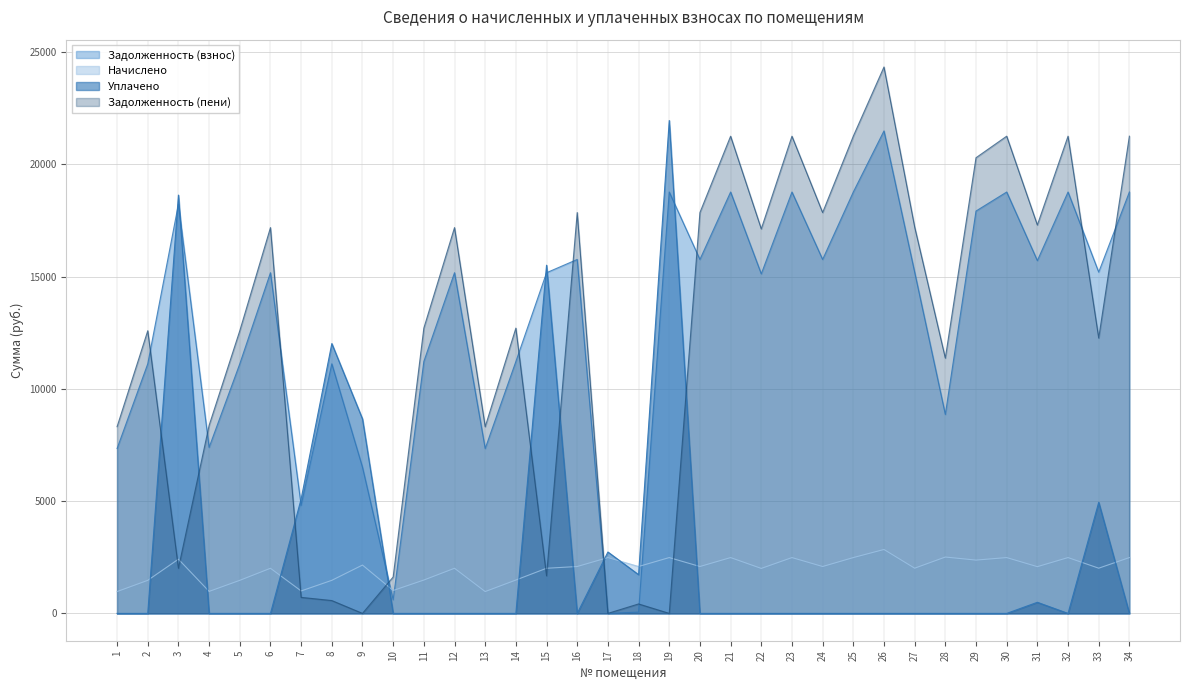

What is the value of the nachisleno point at the 29th from the left?

2374.6